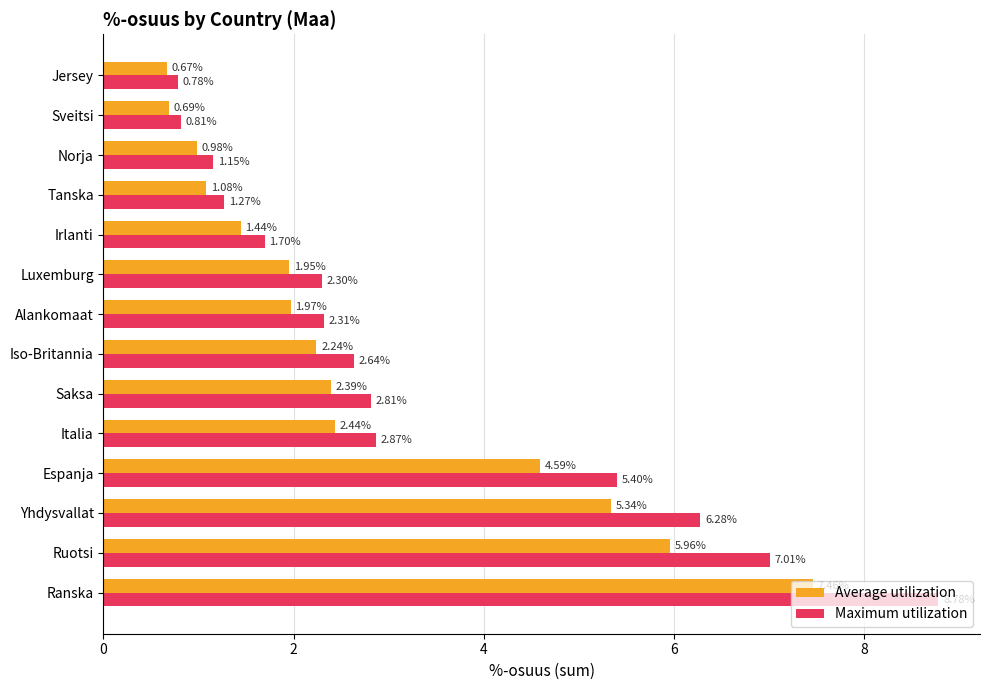

Where is Average utilization nearest to the value 4?

Espanja